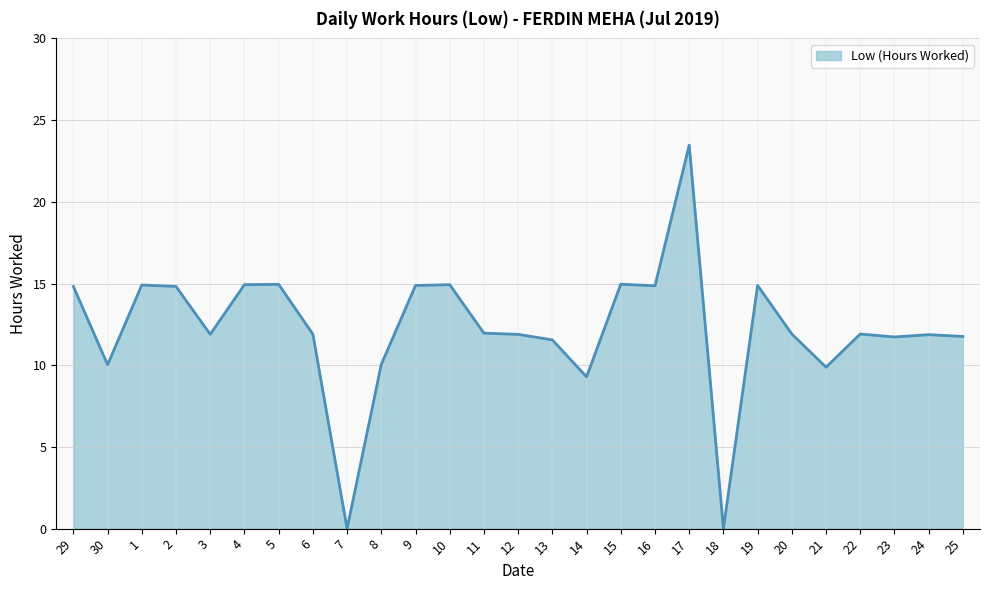

At which category does the chart reach its peak across all series?

17